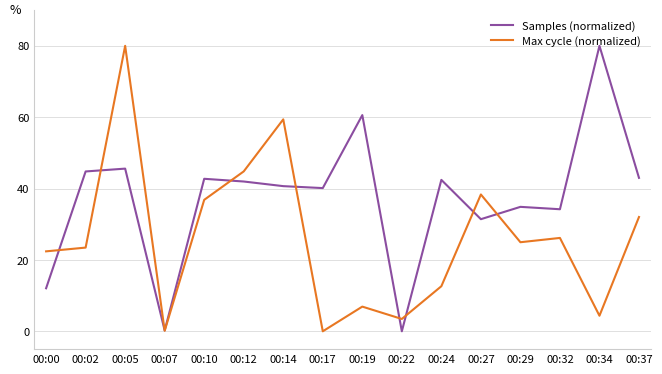

What are all the series names shown in the legend?

Samples (normalized), Max cycle (normalized)